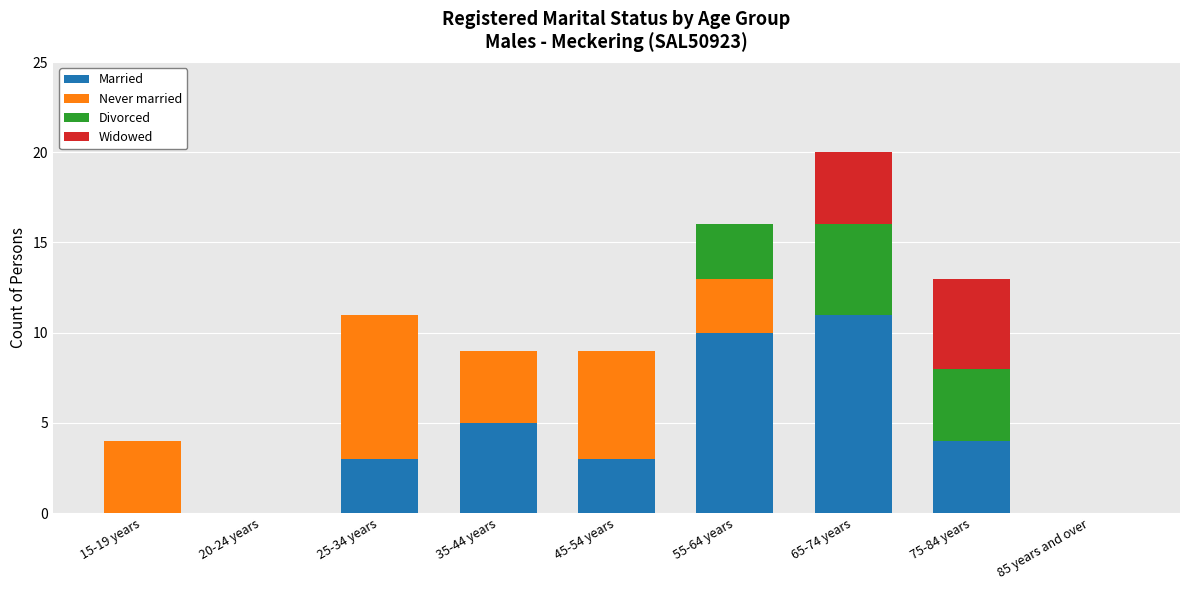

True or false: Married has a value of 2 at 45-54 years.

False